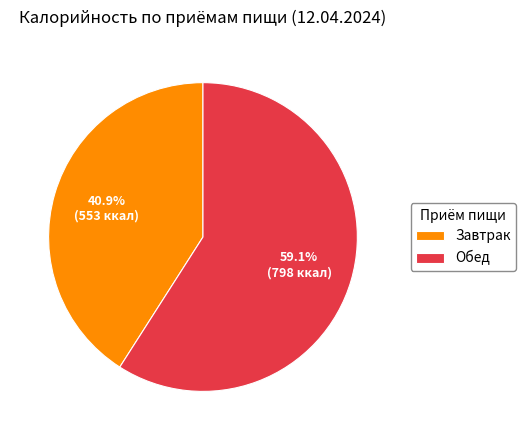

To the nearest percent, what is the combined percentage of Завтрак and Обед?

100%